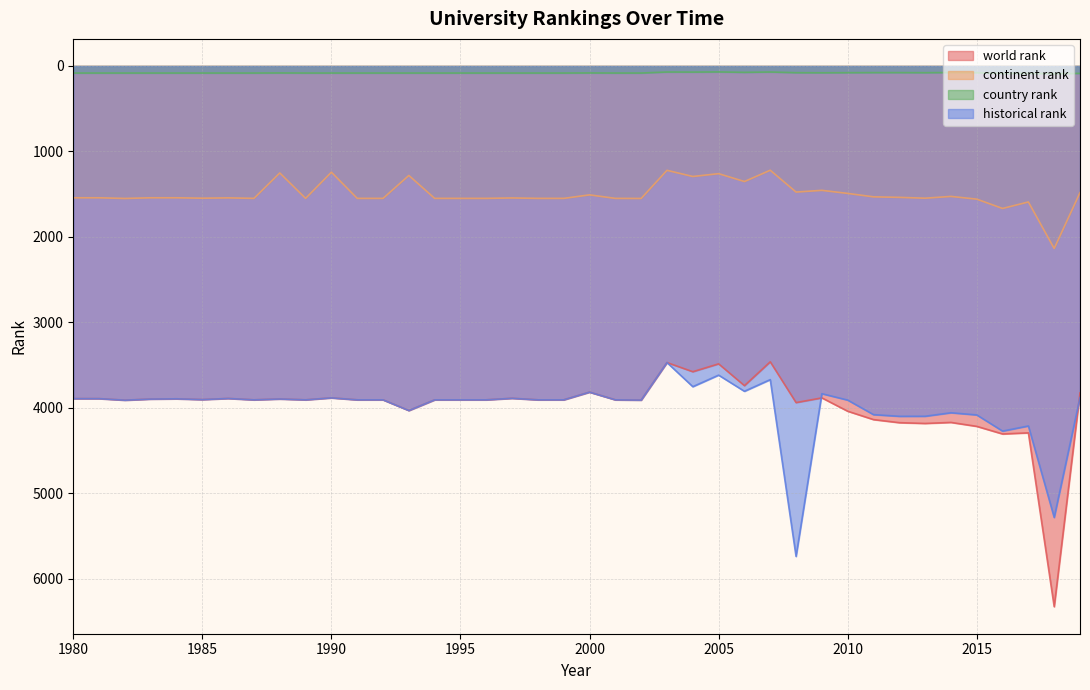

What is the average value of the country rank series?

81.2